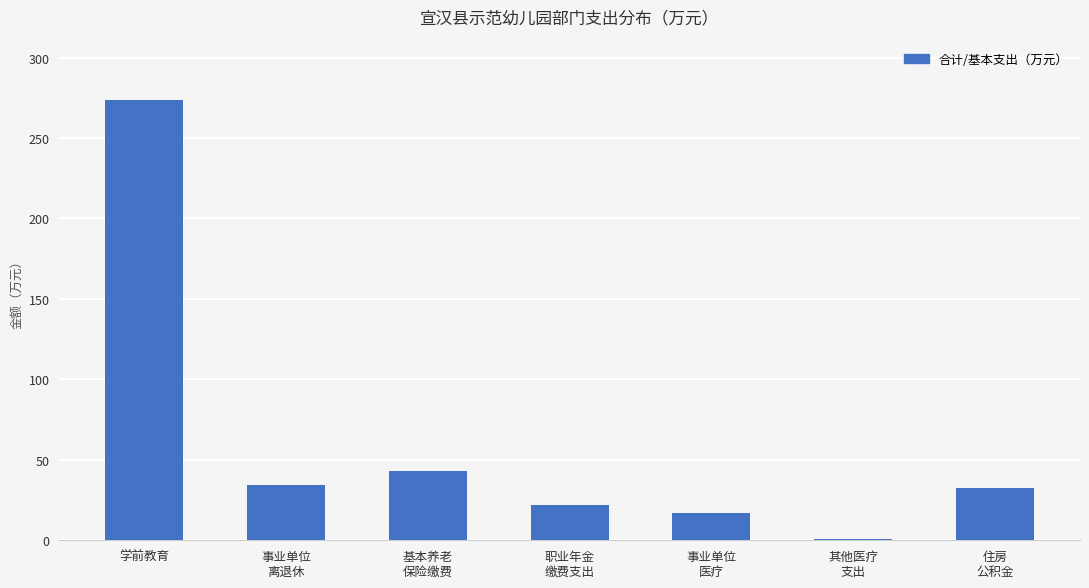

True or false: the data shows 30.3 at 基本养老
保险缴费.

False